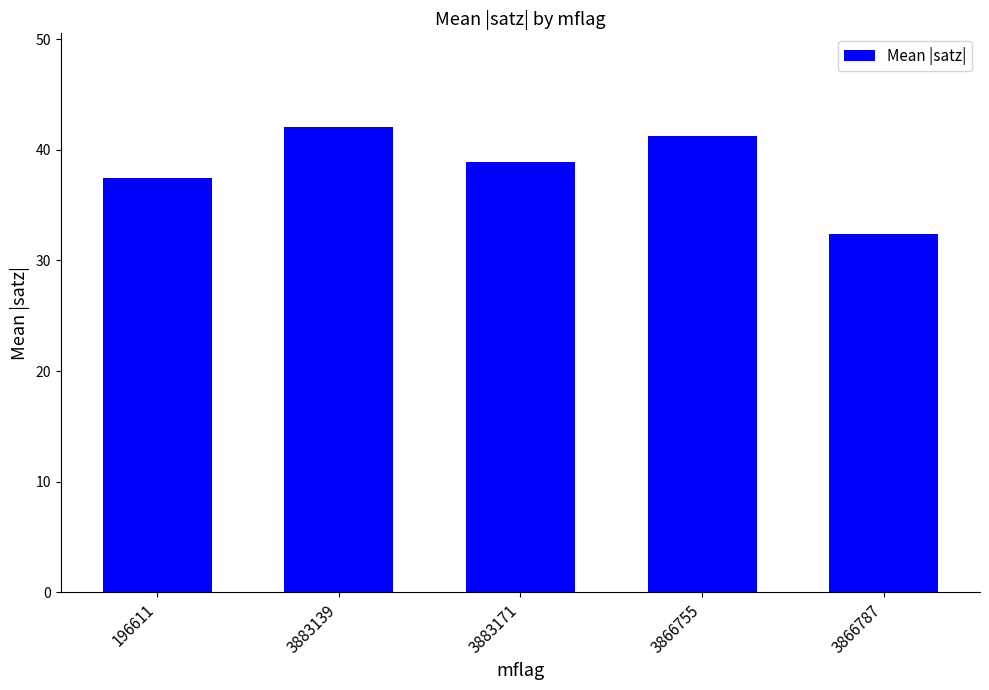

What is the change in value from 3883139 to 3866755?

-0.9